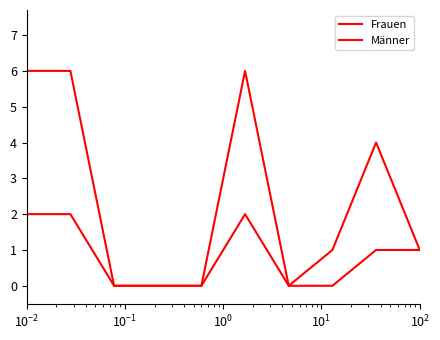

Rank the series by their average value, from lowest to highest.

Frauen, Männer